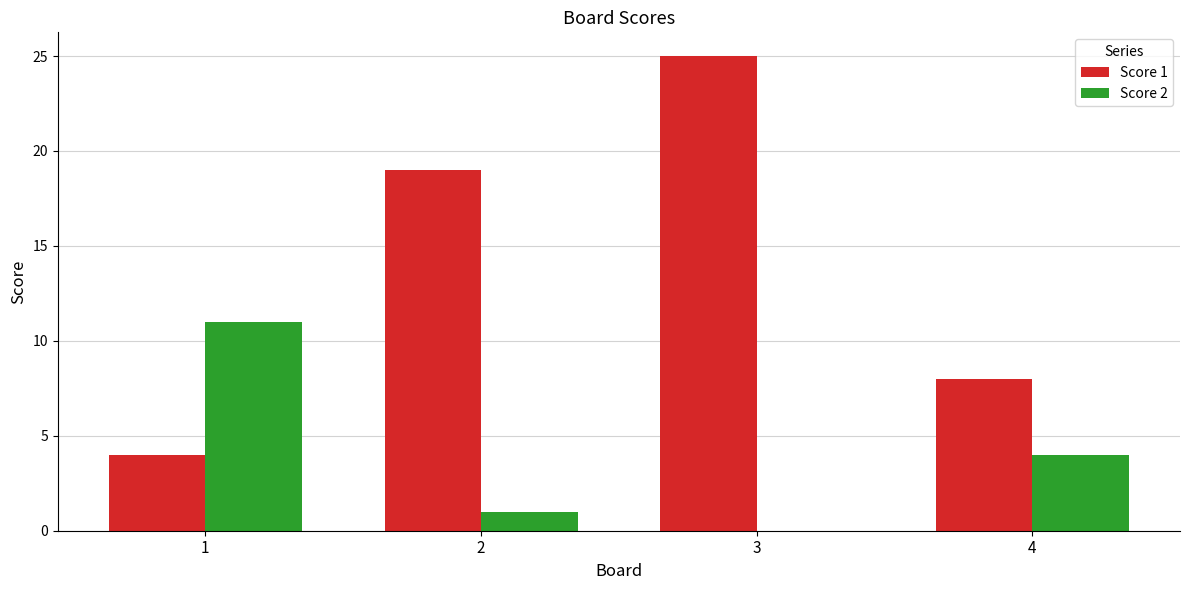

Which series has the widest spread of values?

Score 1